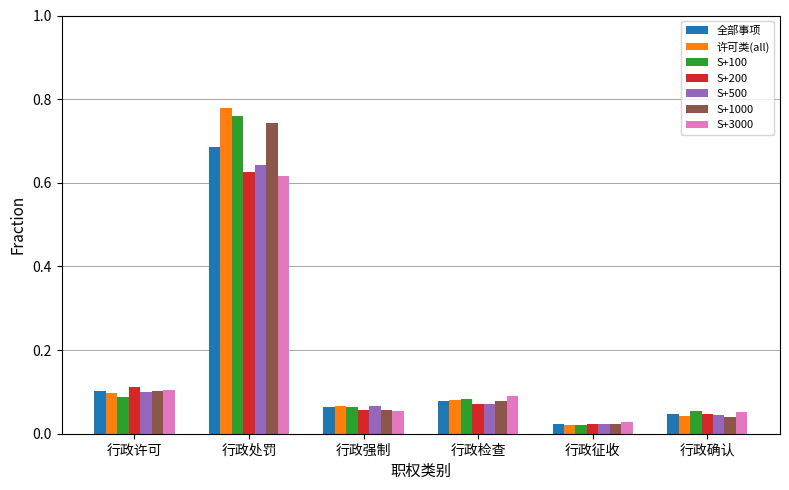

Between 行政许可 and 行政处罚, which series saw the biggest shift?

许可类(all)